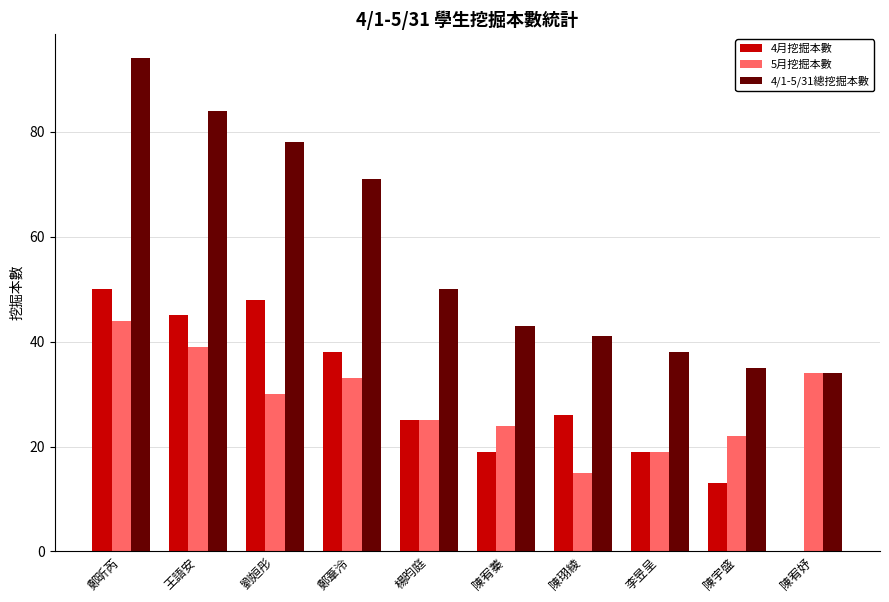

At which label does 4月挖掘本數 reach its peak?

鄭昕芮